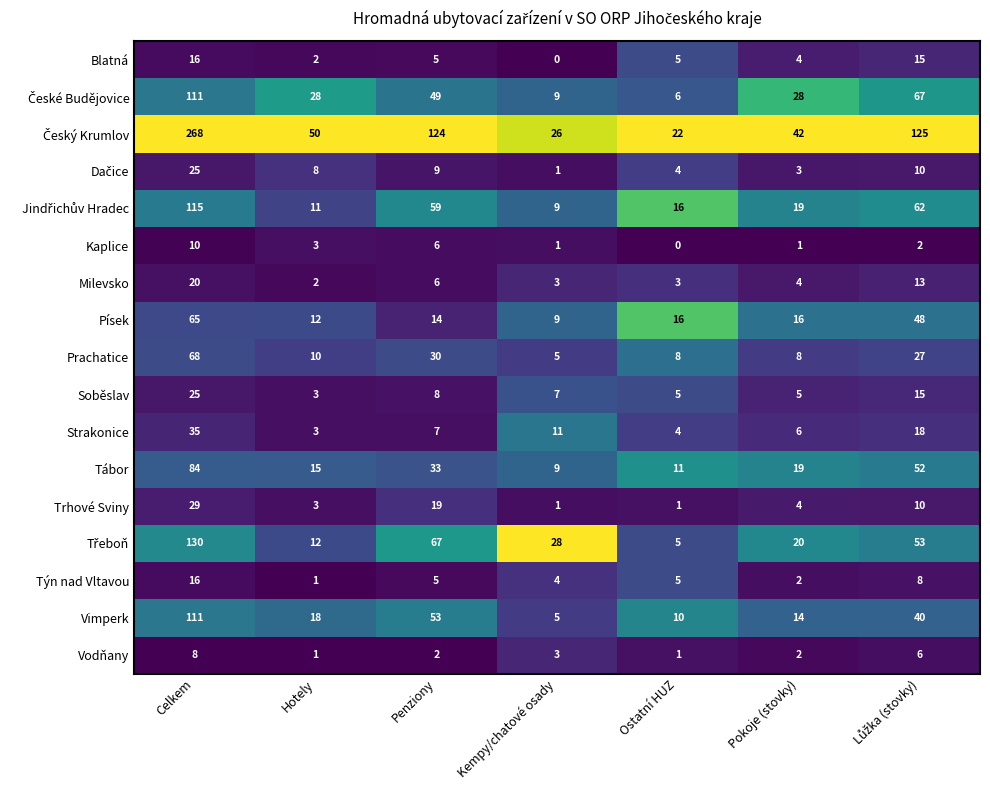

At how many categories does at least one series exceed 0?

7